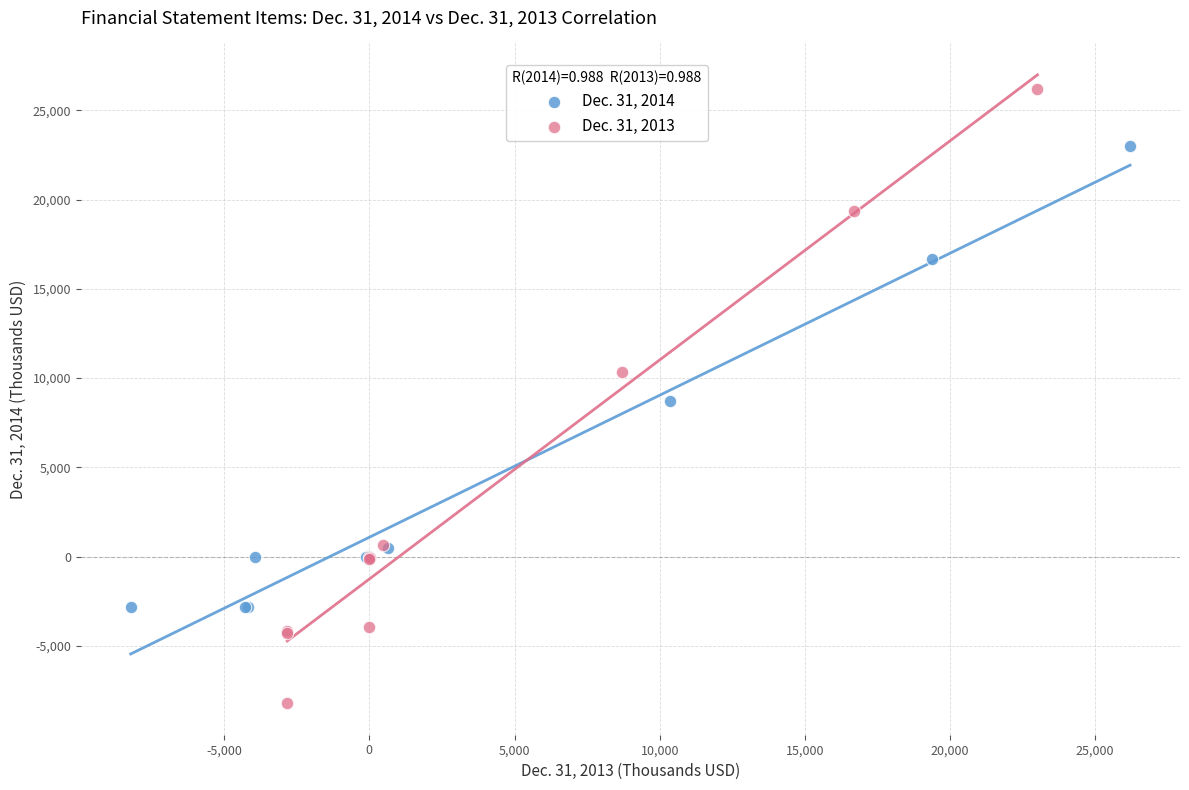

Which series contains the highest Y value?

Dec. 31, 2013